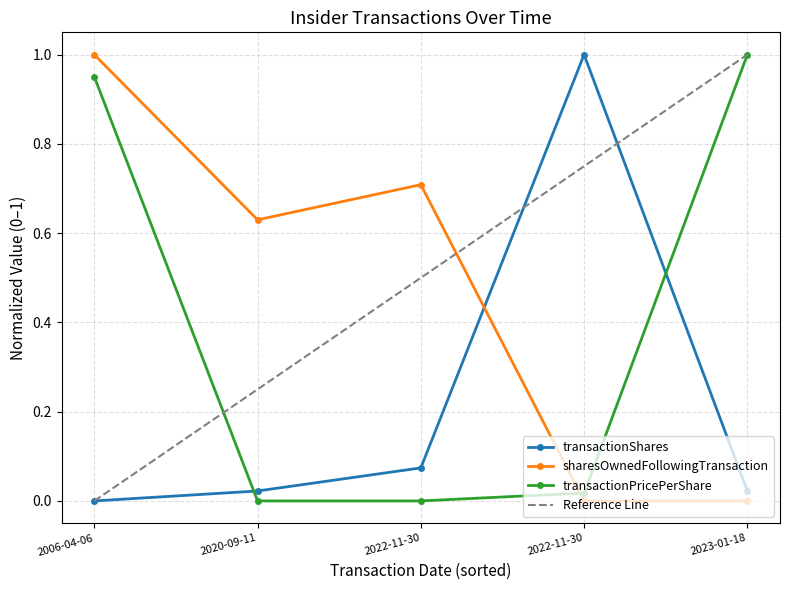

What is the average value of the transactionPricePerShare series?

0.4